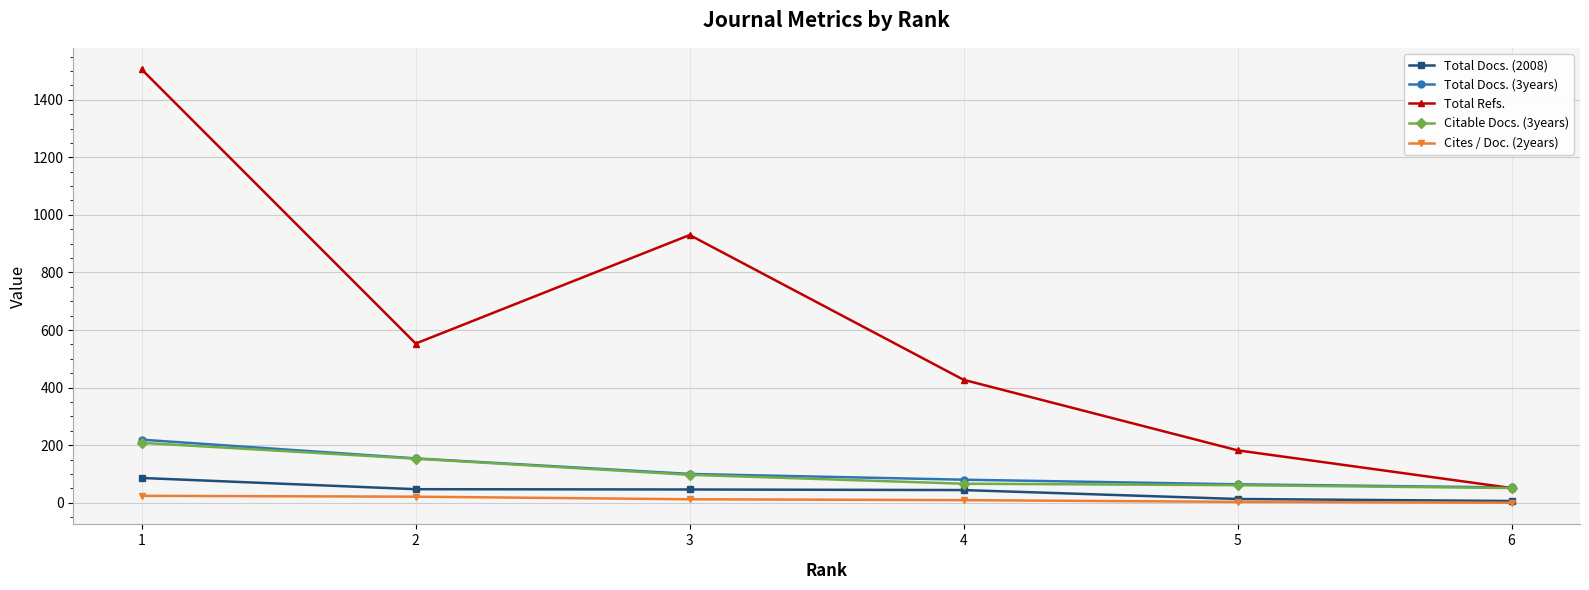

Does the chart have visible grid lines?

Yes